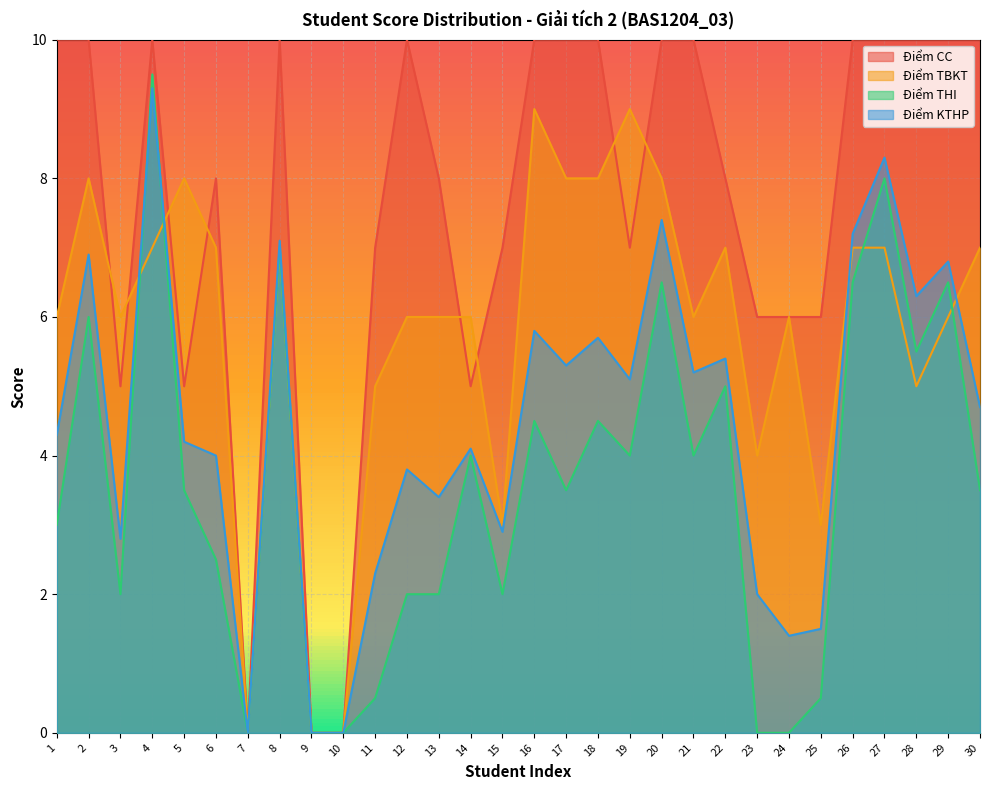

Is the value of Điểm TBKT at 16 greater than the value of Điểm KTHP at 12?

Yes